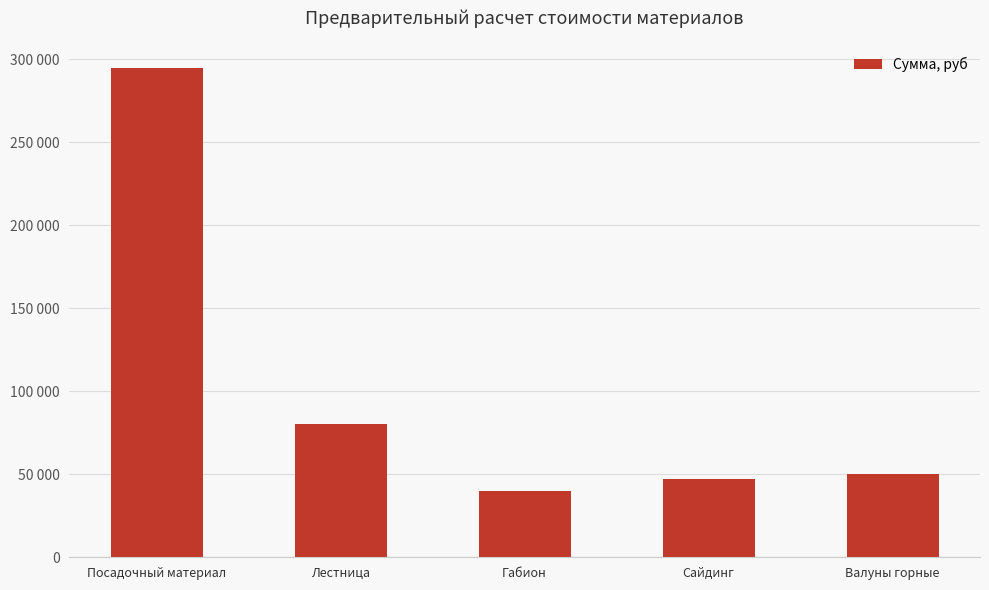

The value at Лестница is 80000. True or false?

True